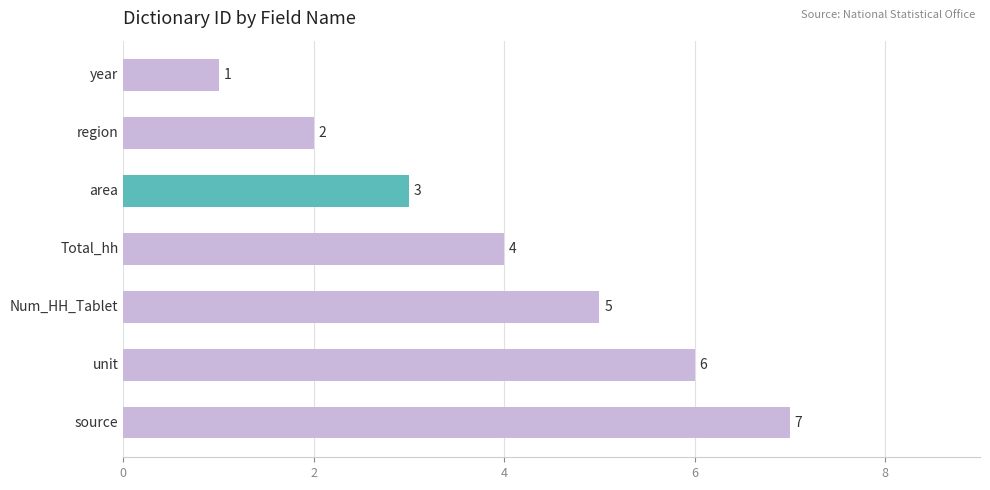

What is the maximum value shown in the chart?

7